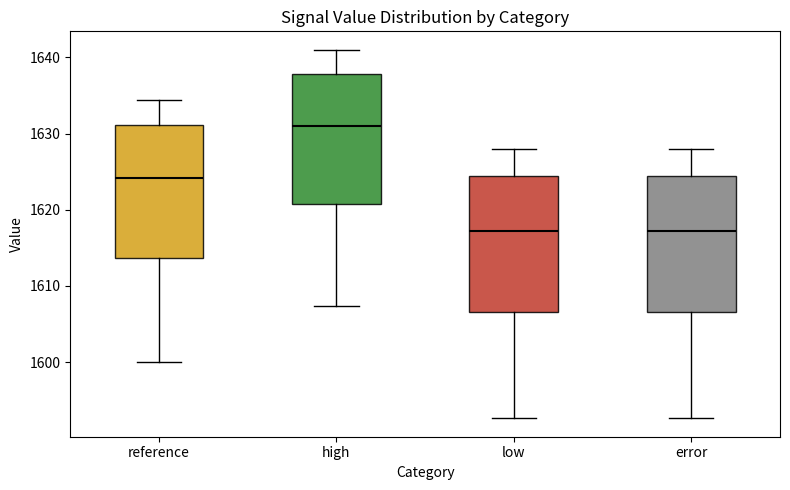

Reading left to right, transcribe this box plot: for each box, give where its median line is, the range the box spans, and where its two whiskers end, as read against the y-axis. The values are not printed on the chart, so give them approximately, as read against the axis.

reference: median 1624, box 1614 to 1631, whiskers 1600 to 1634
high: median 1631, box 1621 to 1638, whiskers 1607 to 1641
low: median 1617, box 1607 to 1624, whiskers 1593 to 1628
error: median 1617, box 1607 to 1624, whiskers 1593 to 1628